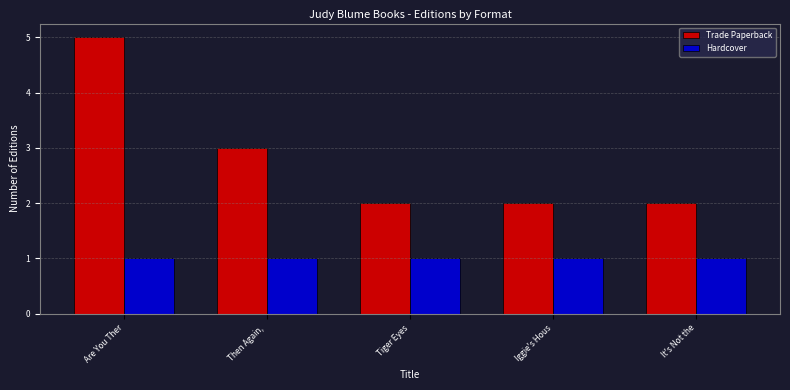

What position from the left is It's Not the?

5